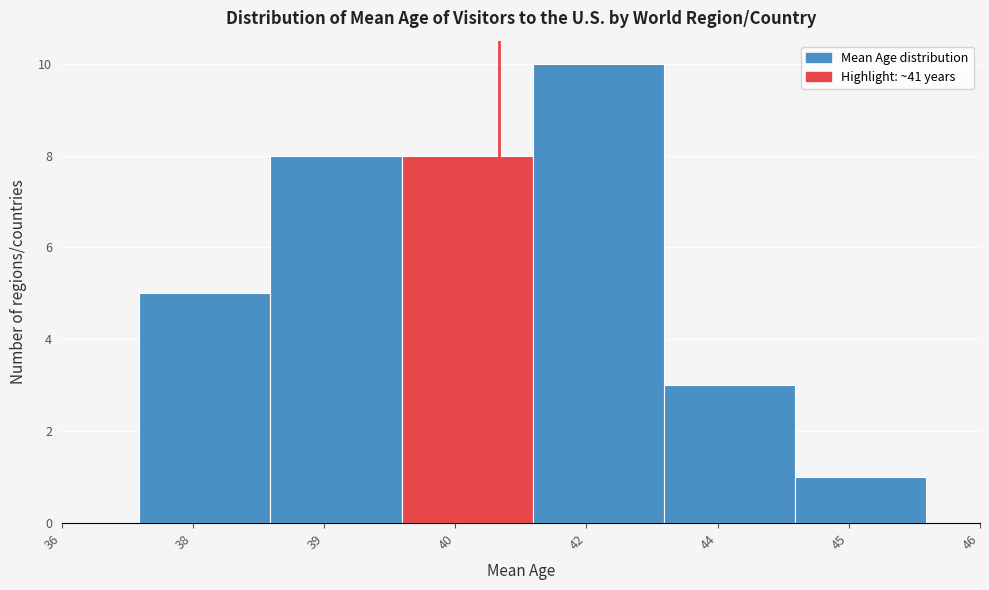

Reading left to right, extract all data points from this chart.

38=5	39=8	40=8	42=10	44=3	45=1